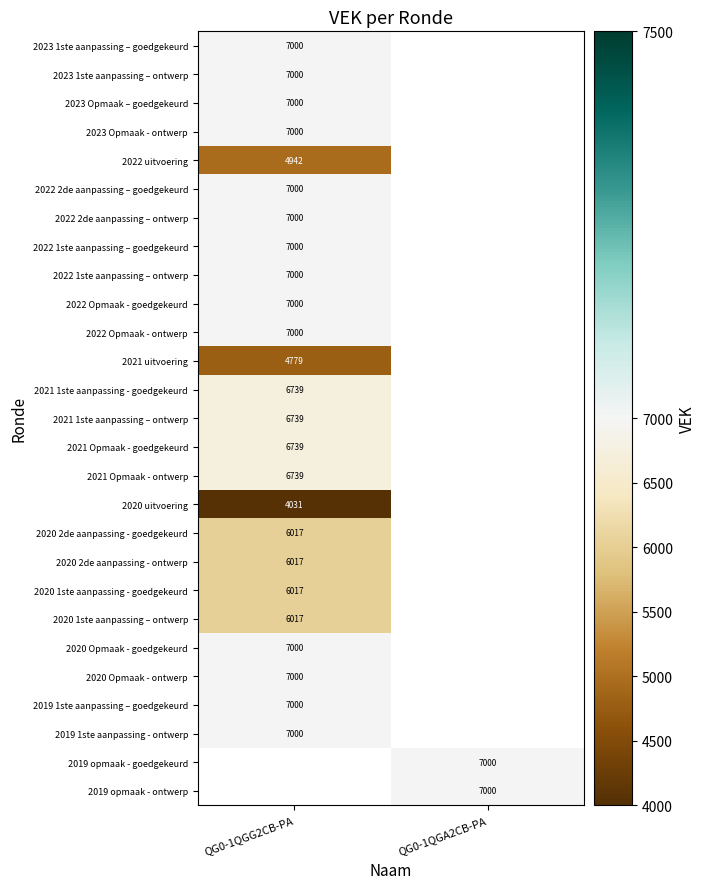

What is the smallest value displayed?

4031.0